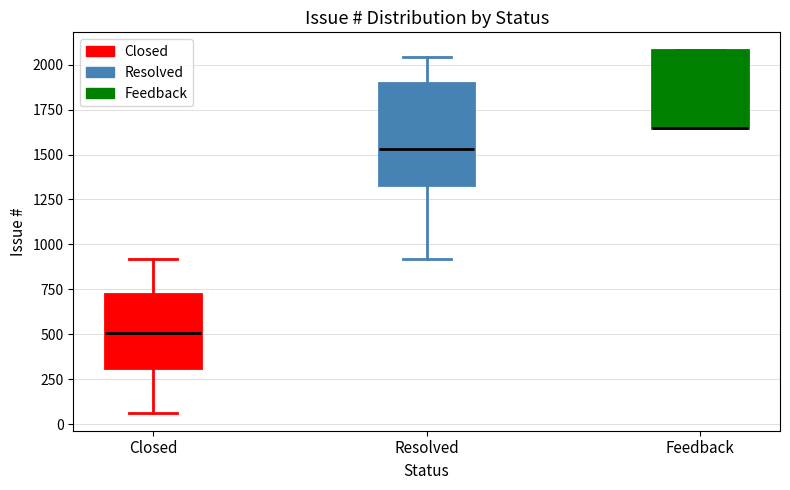

Which box is the tallest, from its lower edge to its upper edge?

Resolved